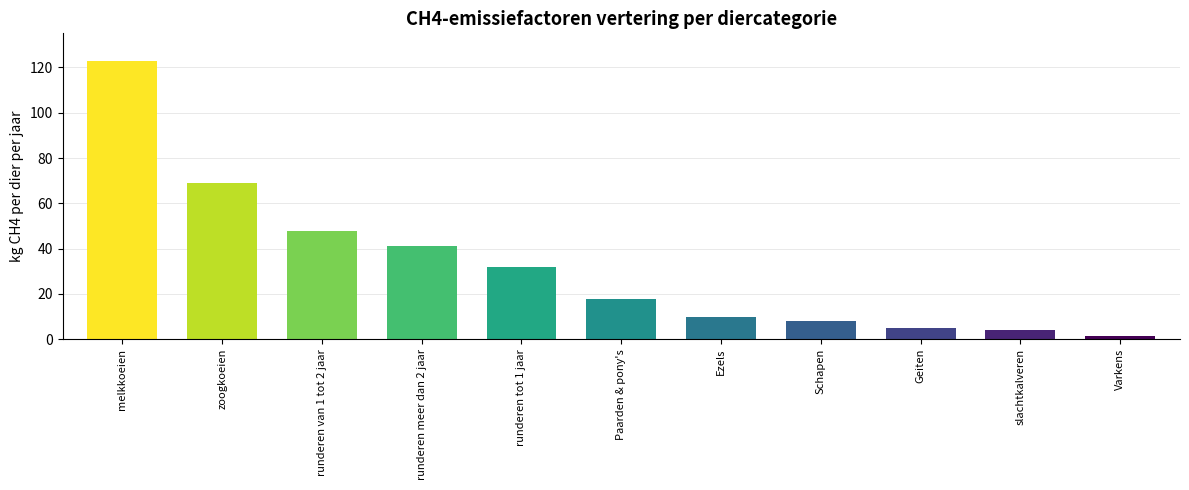

How many distinct data groups are displayed?

1